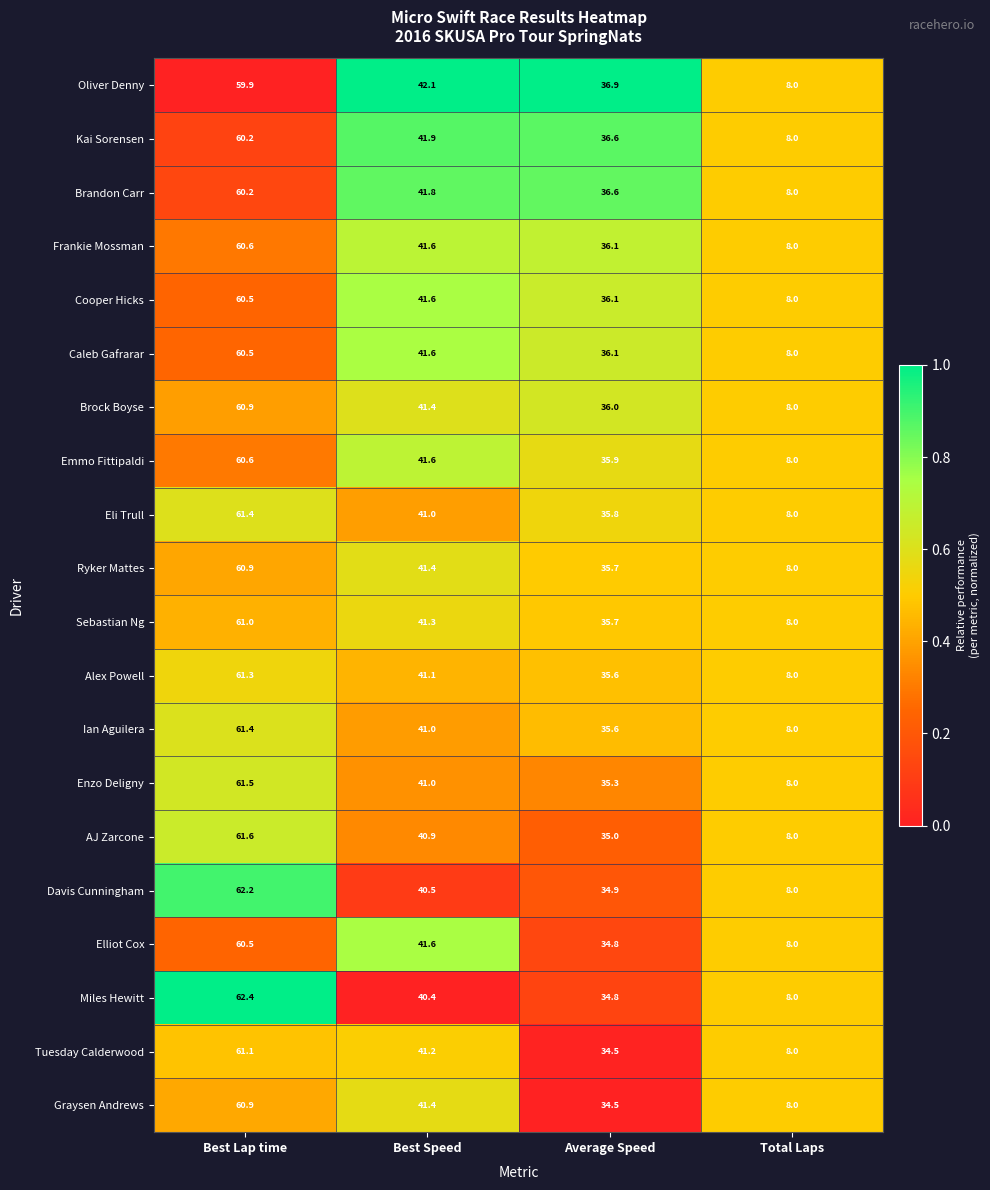

Which series has the largest range (max minus min)?

Miles Hewitt